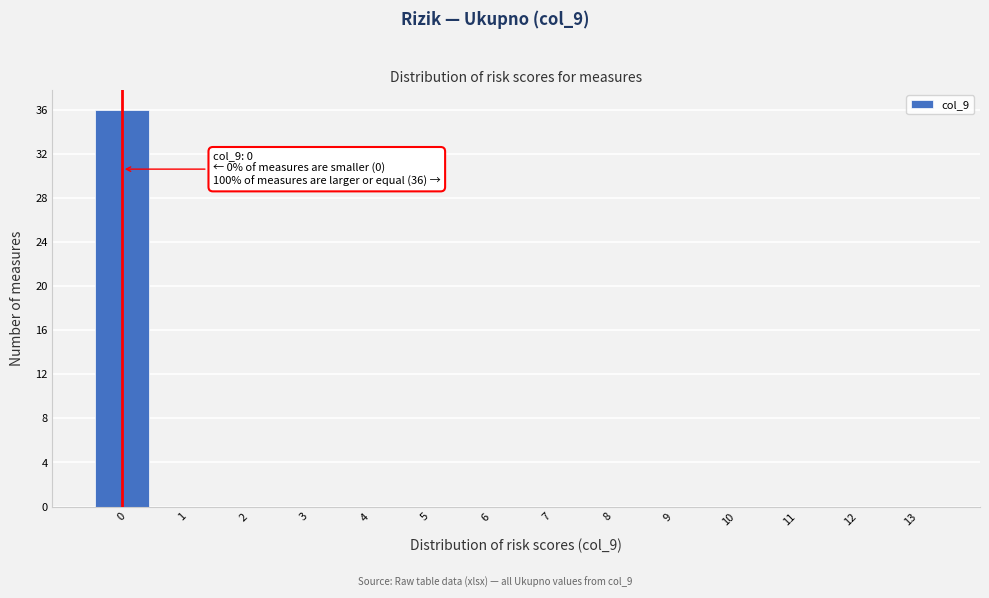

Which range on the x-axis has the tallest bar?

-0.5 to 0.5